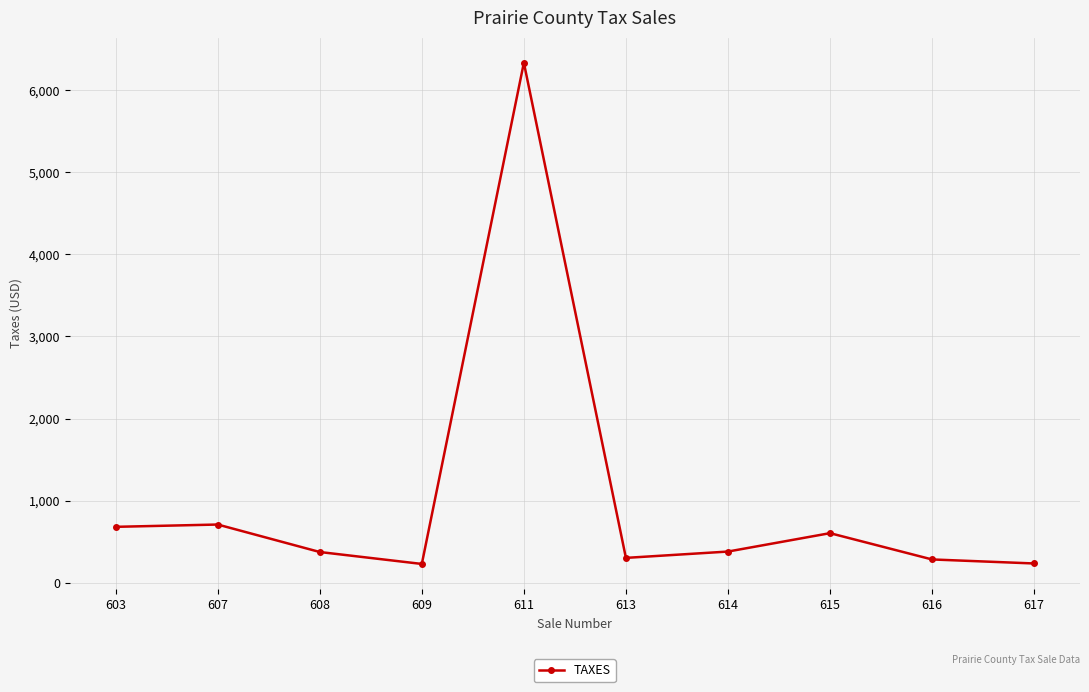

What is the value of the 9th point from the left?

286.0